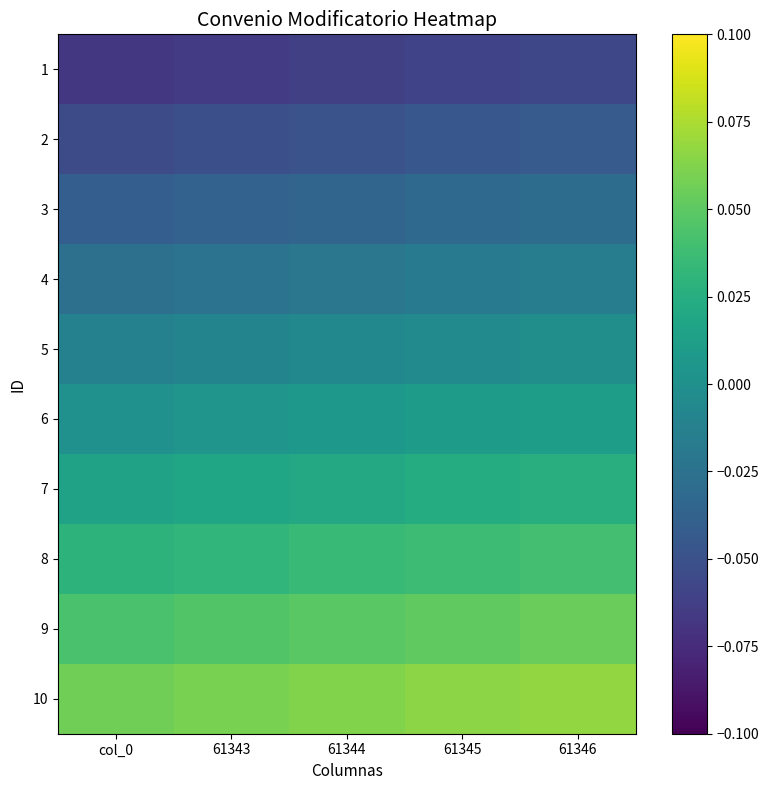

Reading left to right, list all the values displayed in this chart.

1: col_0=-0.1	61343=-0.1	61344=-0.1	61345=-0.1	61346=-0.1
2: col_0=-0.1	61343=-0.1	61344=-0.0	61345=-0.0	61346=-0.0
3: col_0=-0.0	61343=-0.0	61344=-0.0	61345=-0.0	61346=-0.0
4: col_0=-0.0	61343=-0.0	61344=-0.0	61345=-0.0	61346=-0.0
5: col_0=-0.0	61343=-0.0	61344=-0.0	61345=-0.0	61346=-0.0
6: col_0=0.0	61343=0.0	61344=0.0	61345=0.0	61346=0.0
7: col_0=0.0	61343=0.0	61344=0.0	61345=0.0	61346=0.0
8: col_0=0.0	61343=0.0	61344=0.0	61345=0.0	61346=0.0
9: col_0=0.0	61343=0.0	61344=0.0	61345=0.1	61346=0.1
10: col_0=0.1	61343=0.1	61344=0.1	61345=0.1	61346=0.1